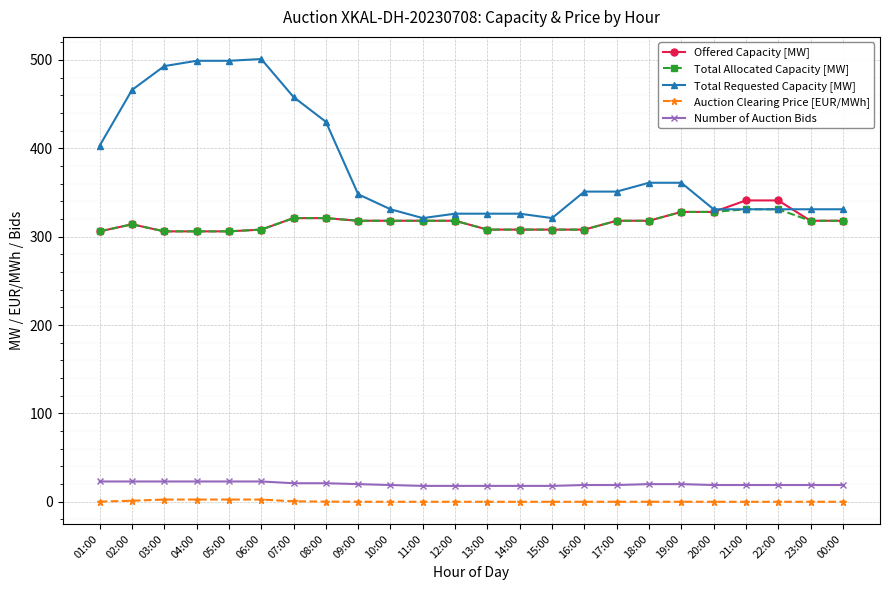

Does the chart have visible grid lines?

Yes